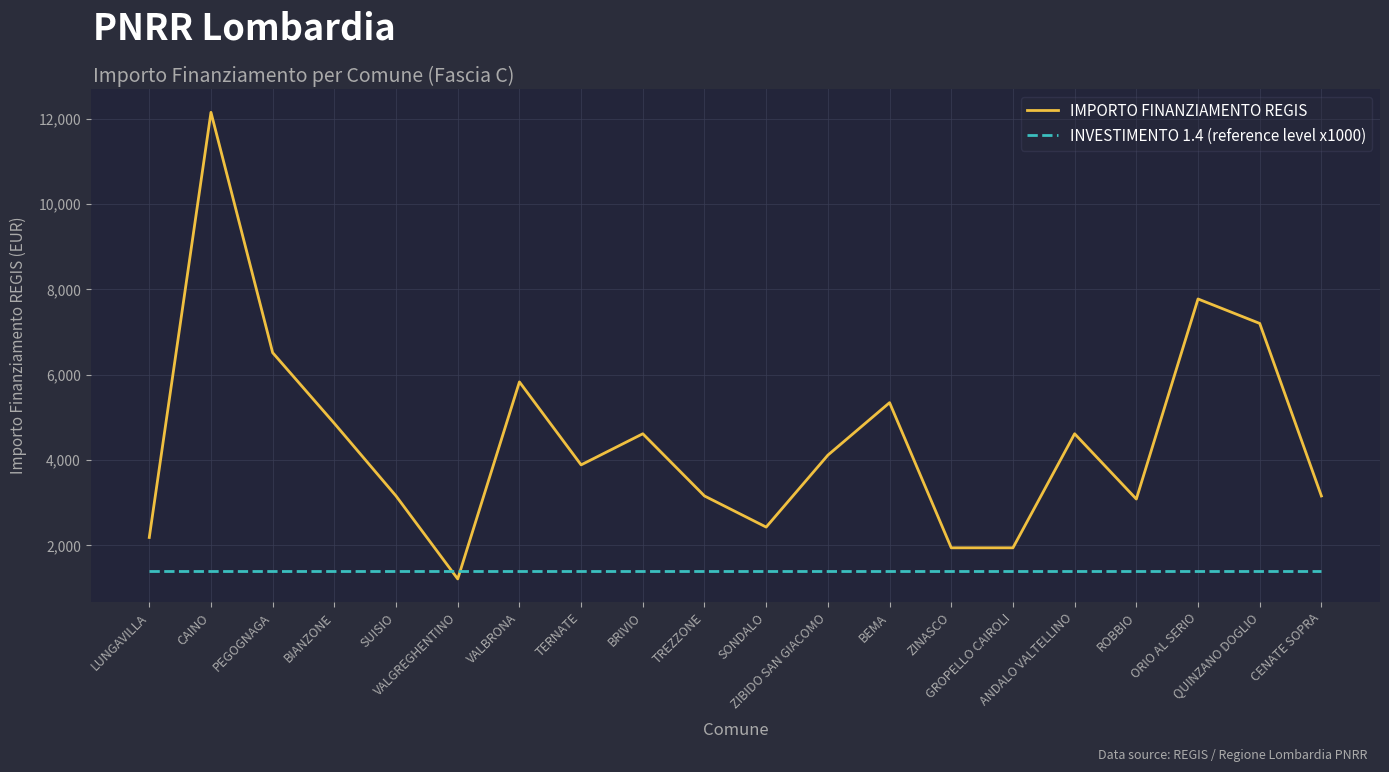

Which series changed the most between SONDALO and ZINASCO?

IMPORTO FINANZIAMENTO REGIS